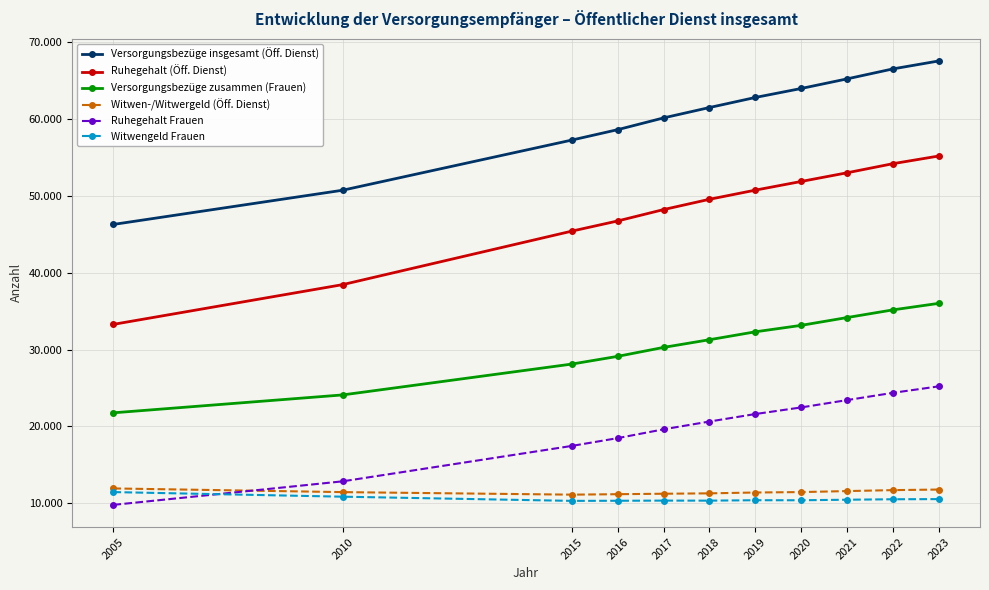

True or false: Ruhegehalt (Öff. Dienst) and Versorgungsbezüge insgesamt (Öff. Dienst) cross at least once.

False